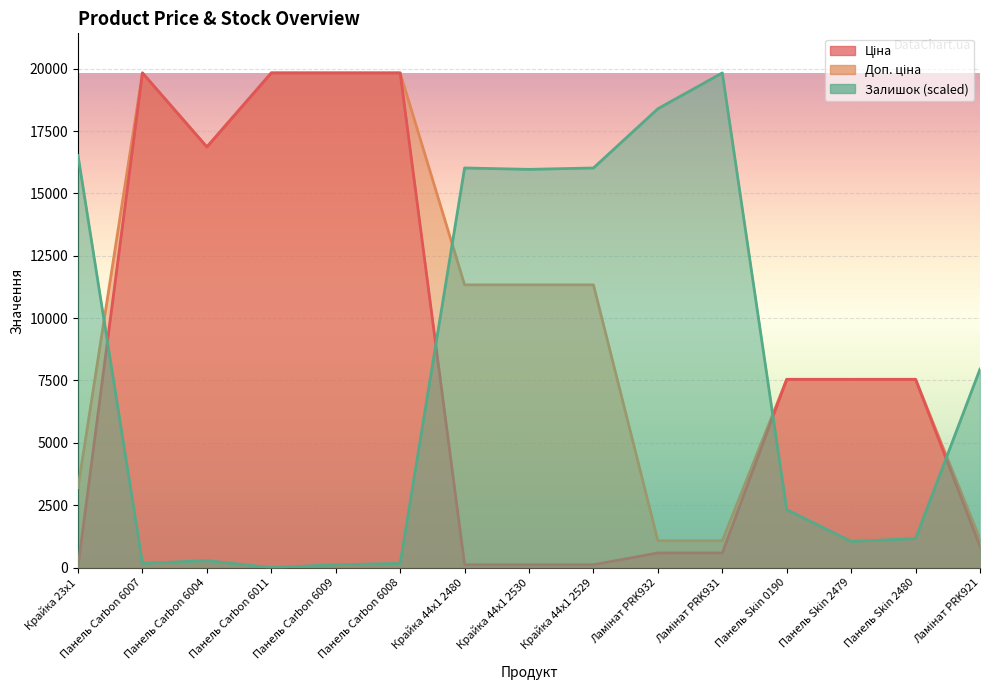

In Залишок, how many points are lower than both neighbors (excluding endpoints)?

4